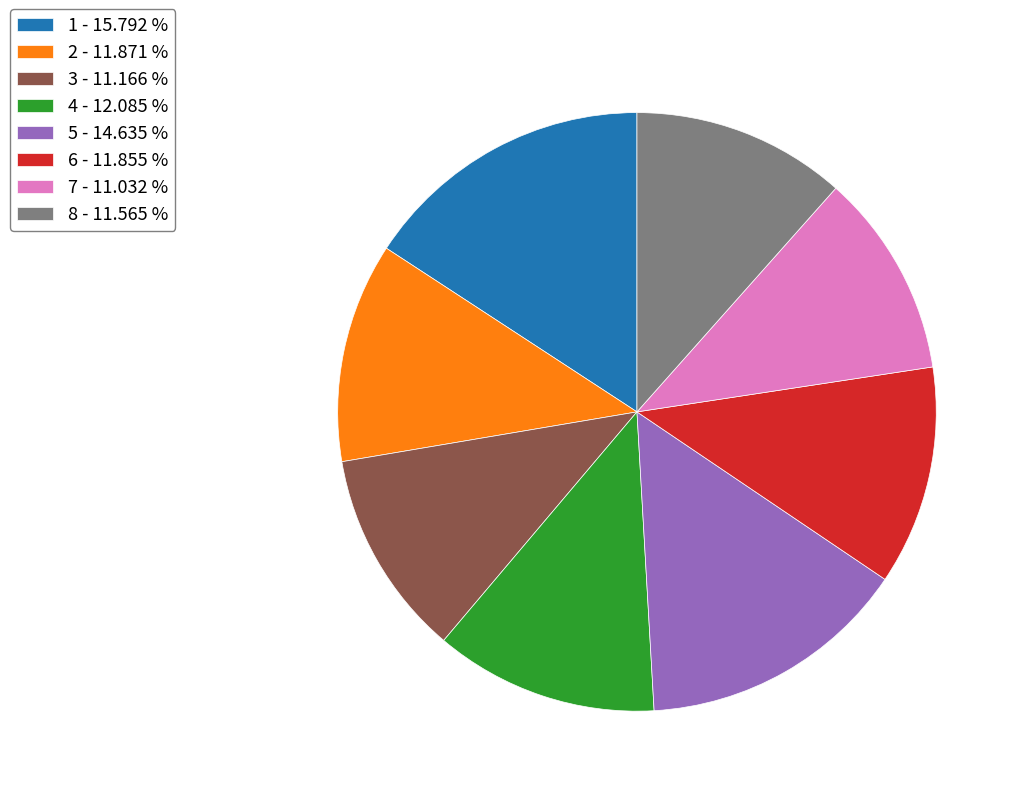

Does any single category account for the majority?

No